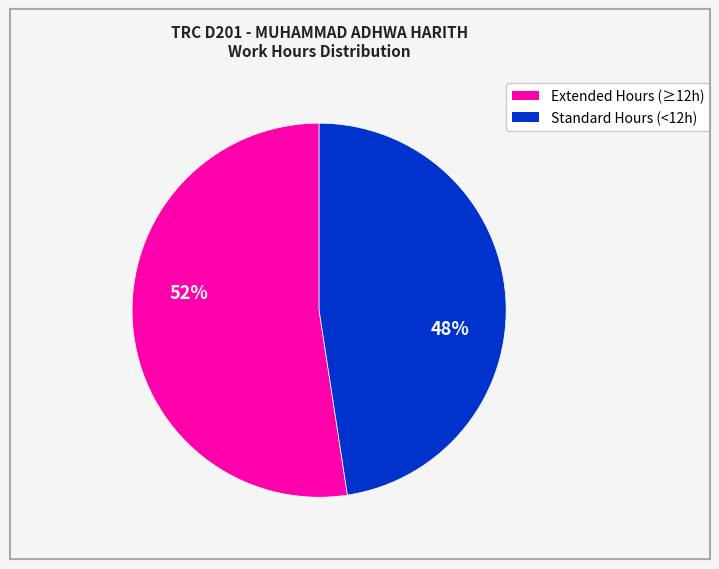

Is there a majority slice in this chart?

Yes